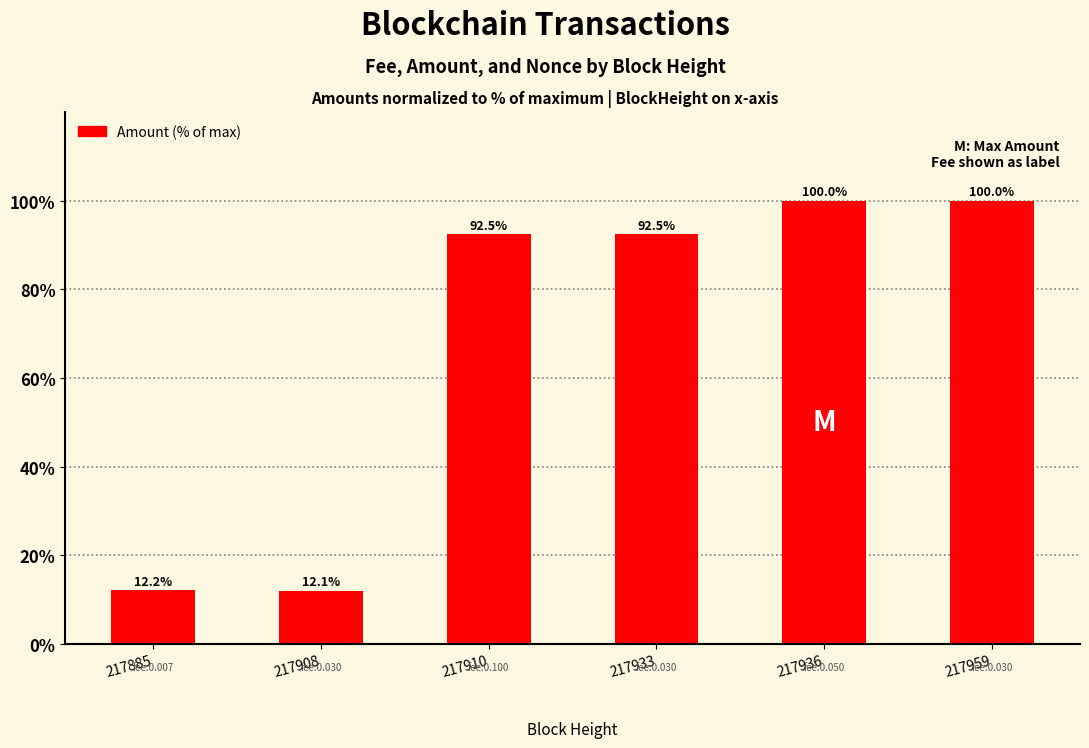

The chart shows a value of 59.4 at 217933. True or false?

False